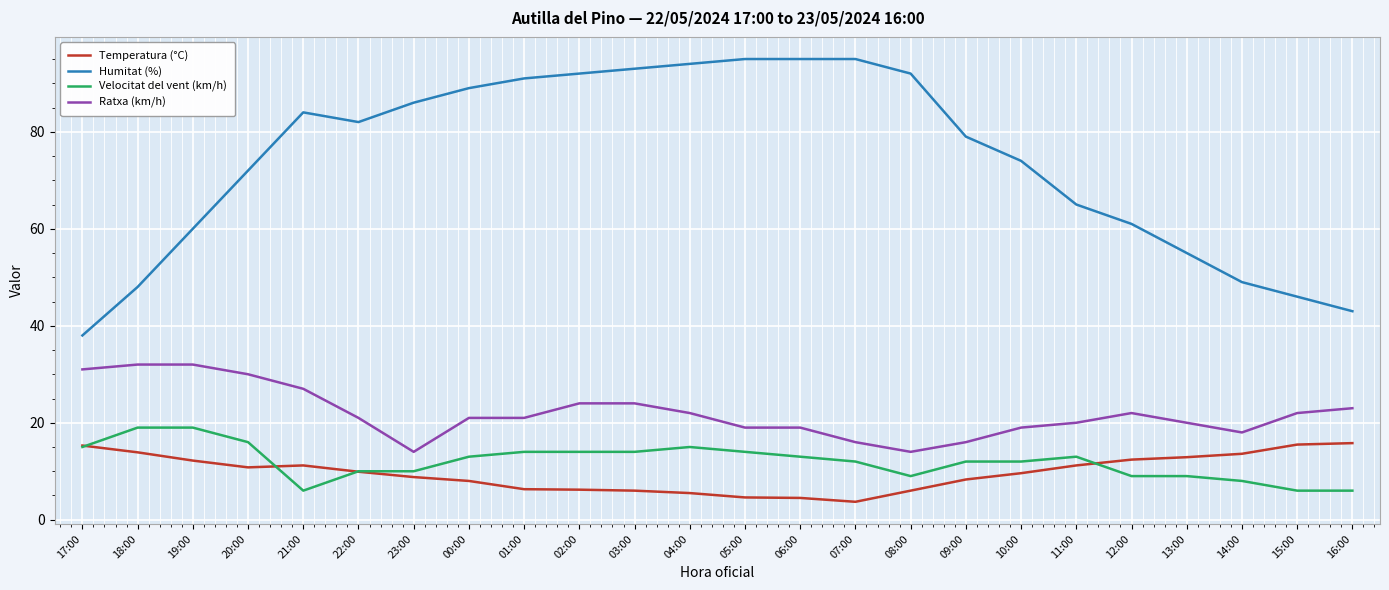

What is the difference between the highest and lowest values at 04:00?

88.5